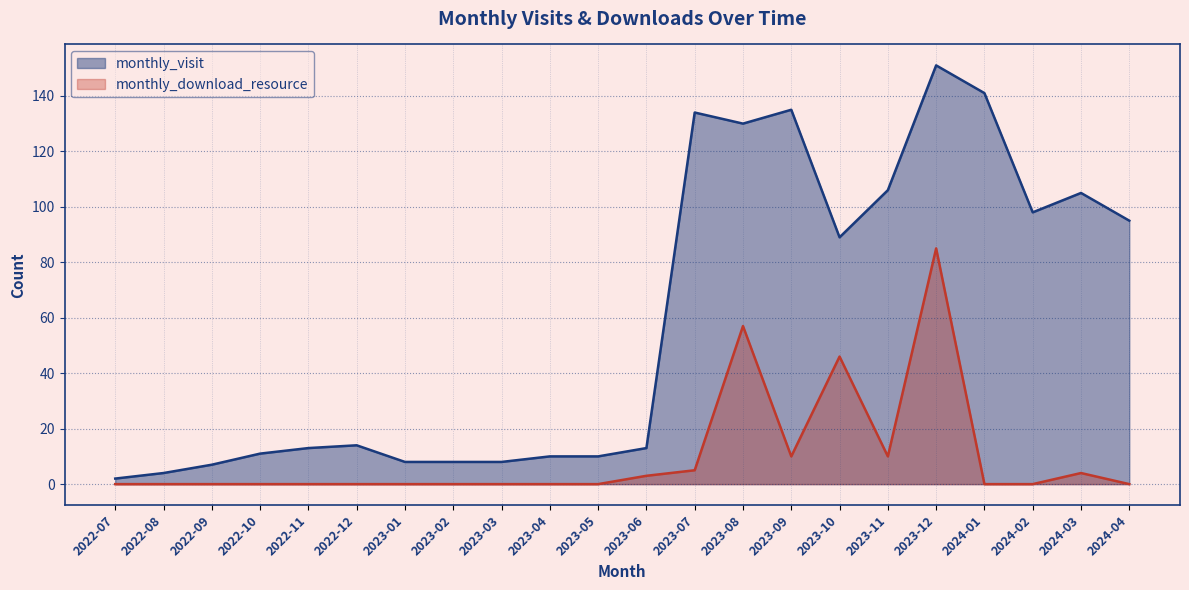

Reading left to right, list all the values displayed in this chart.

monthly_visit: 2	4	7	11	13	14	8	8	8	10	10	13	134	130	135	89	106	151	141	98	105	95
monthly_download_resource: 0	0	0	0	0	0	0	0	0	0	0	3	5	57	10	46	10	85	0	0	4	0